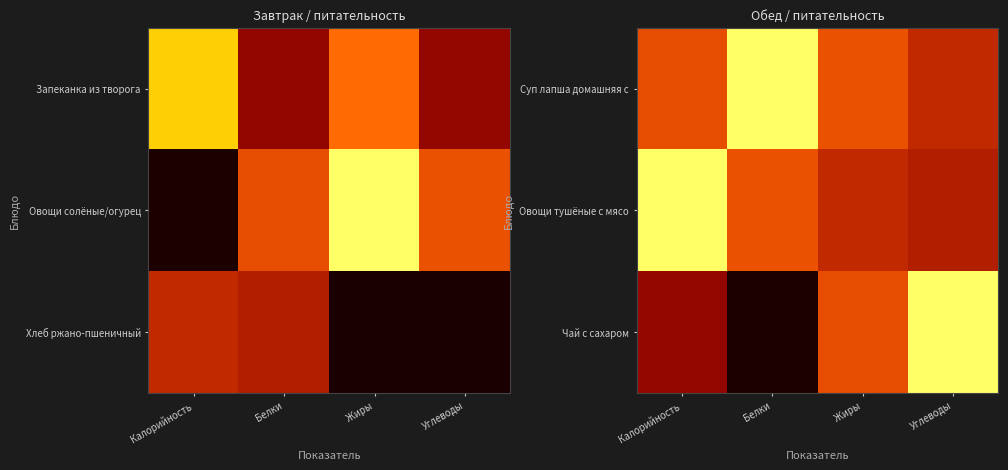

How many distinct data groups are displayed?

3